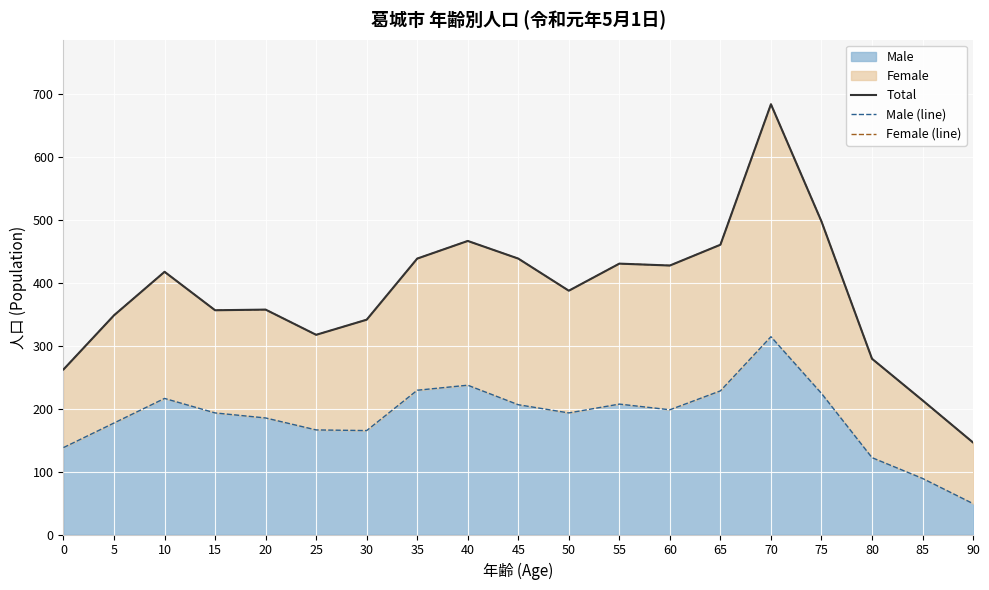

Is it true that Female (line) equals 367 at 0?

False